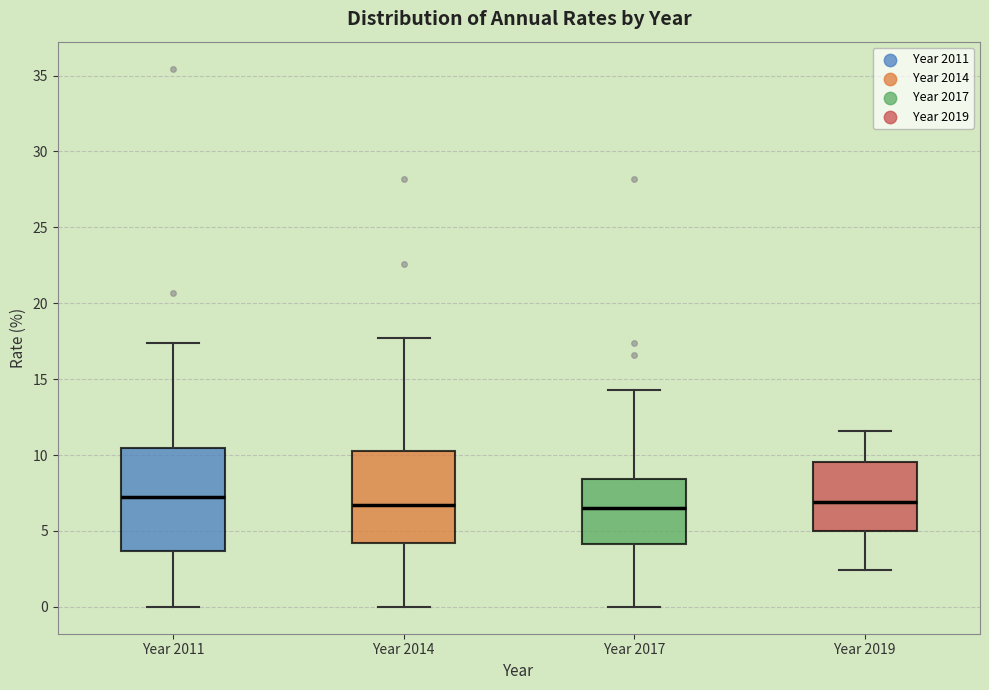

Reading left to right, transcribe this box plot: for each box, give where its median line is, the range the box spans, and where its two whiskers end, as read against the y-axis. The values are not printed on the chart, so give them approximately, as read against the axis.

Year 2011: median 7.0, box 3.5 to 10.5, whiskers 0.0 to 17.5
Year 2014: median 6.5, box 4.0 to 10.0, whiskers 0.0 to 17.5
Year 2017: median 6.5, box 4.0 to 8.5, whiskers 0.0 to 14.5
Year 2019: median 7.0, box 5.0 to 9.5, whiskers 2.5 to 11.5